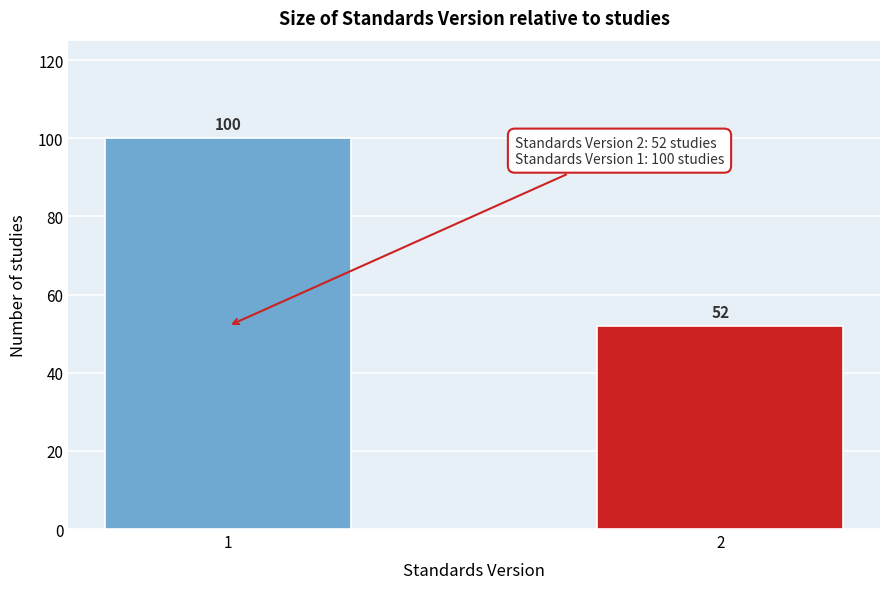

Reading right to left, list all the values displayed in this chart.

52	100